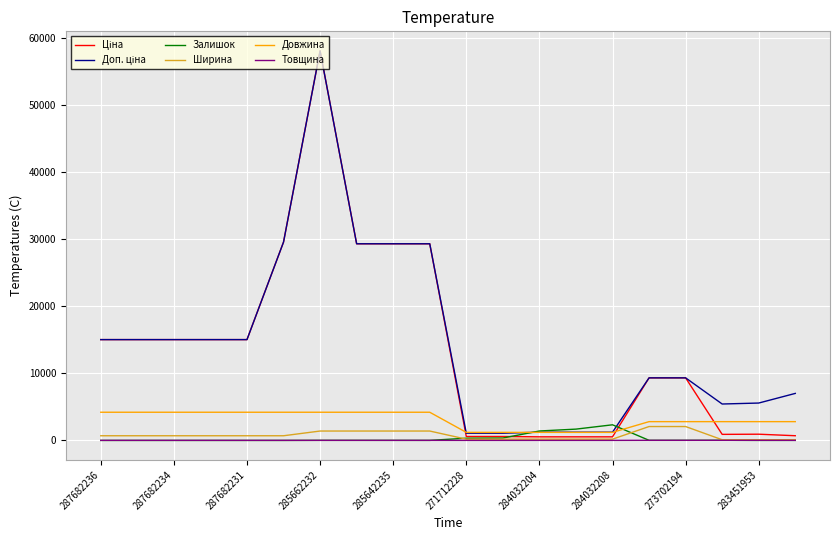

What is the maximum value shown in the chart?

58037.0